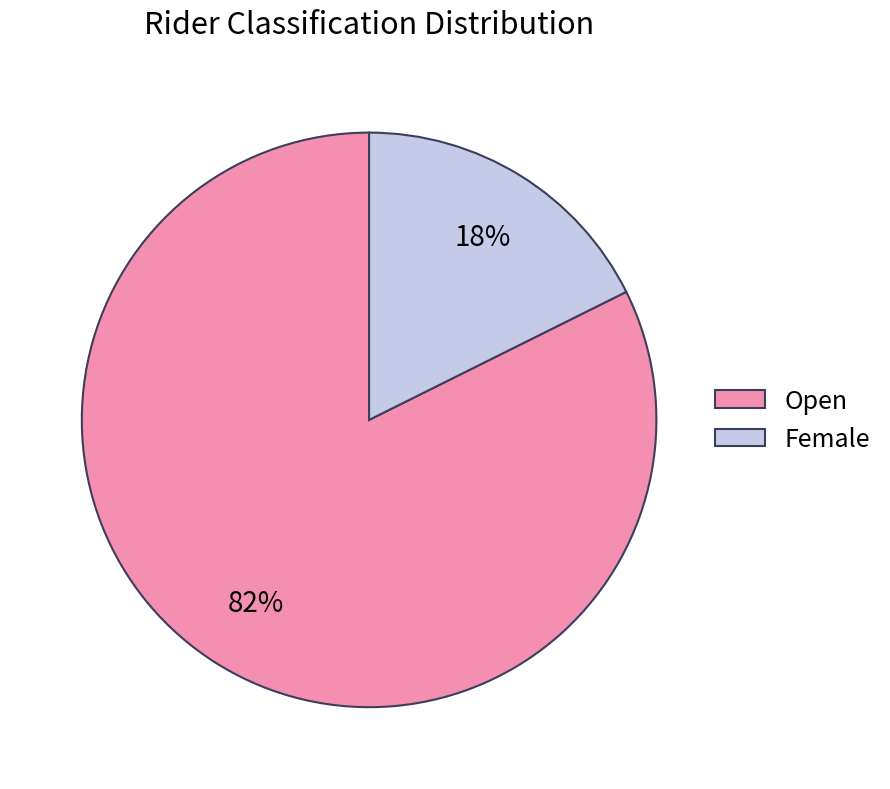

Do Female and Open together represent more than half of the pie?

Yes